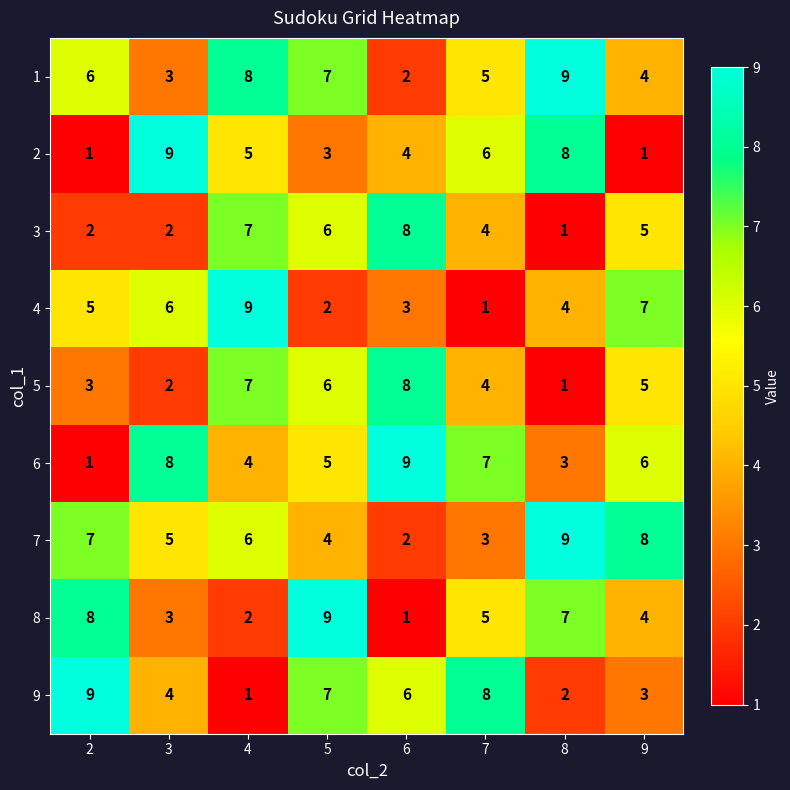

What is the minimum value shown in the chart?

1